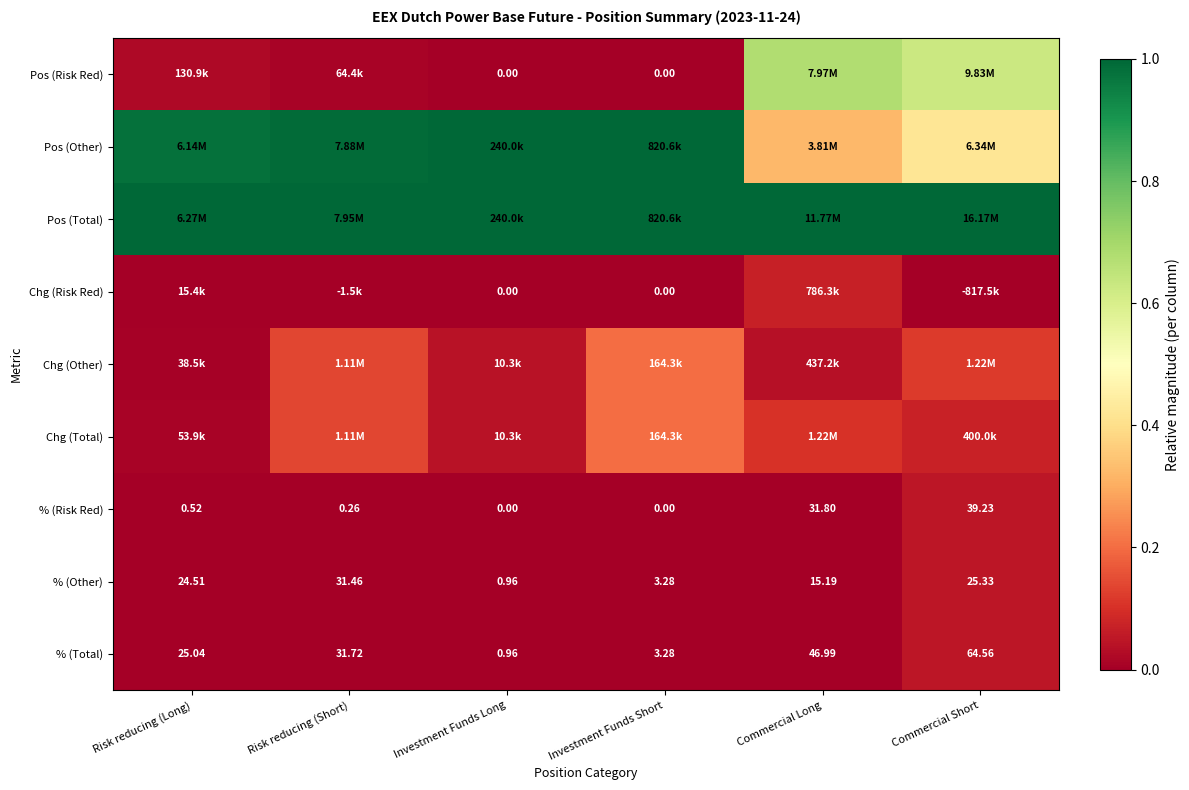

At which label does % (Other) reach its minimum?

Investment Funds Long